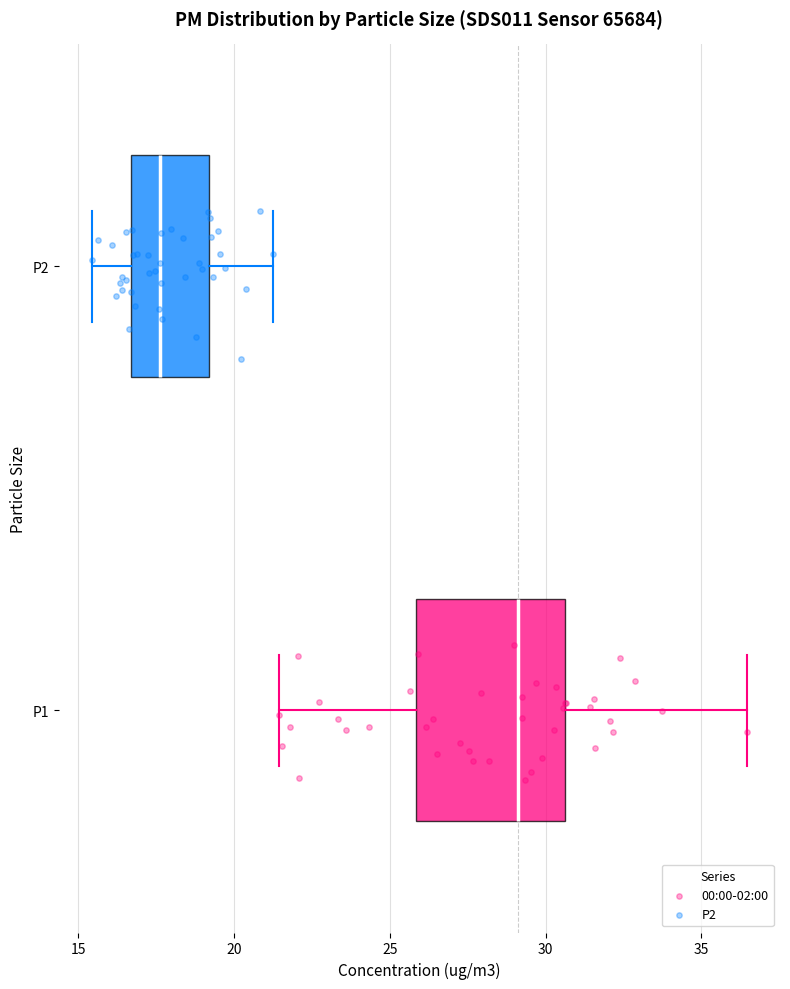

Reading bottom to top, transcribe this box plot: for each box, give where its median line is, the range the box spans, and where its two whiskers end, as read against the x-axis. The values are not printed on the chart, so give them approximately, as read against the axis.

P1: median 29.0, box 26.0 to 30.5, whiskers 21.5 to 36.5
P2: median 17.5, box 16.5 to 19.0, whiskers 15.5 to 21.5